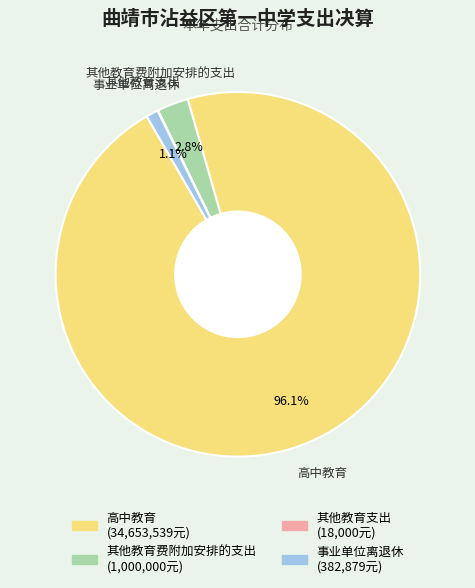

What is the majority slice?

高中教育